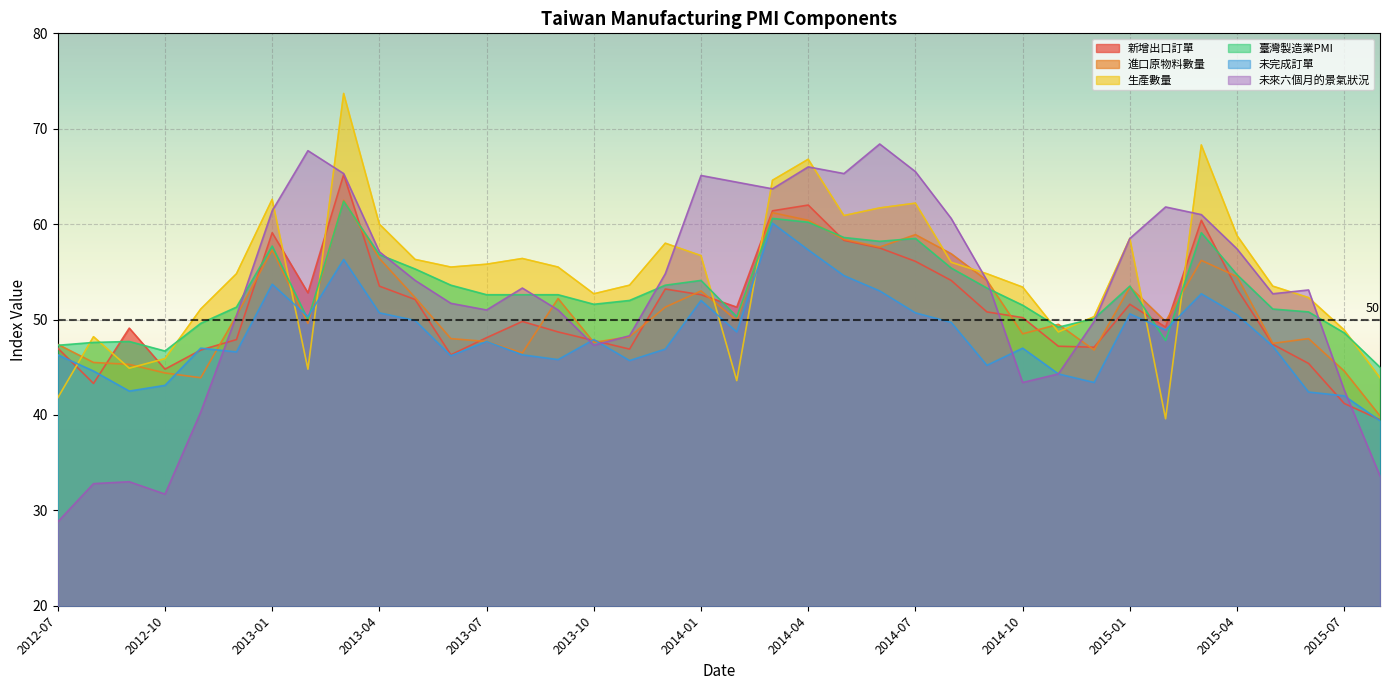

The 新增出口訂單 series shows 47.0 at 2012-07. True or false?

True